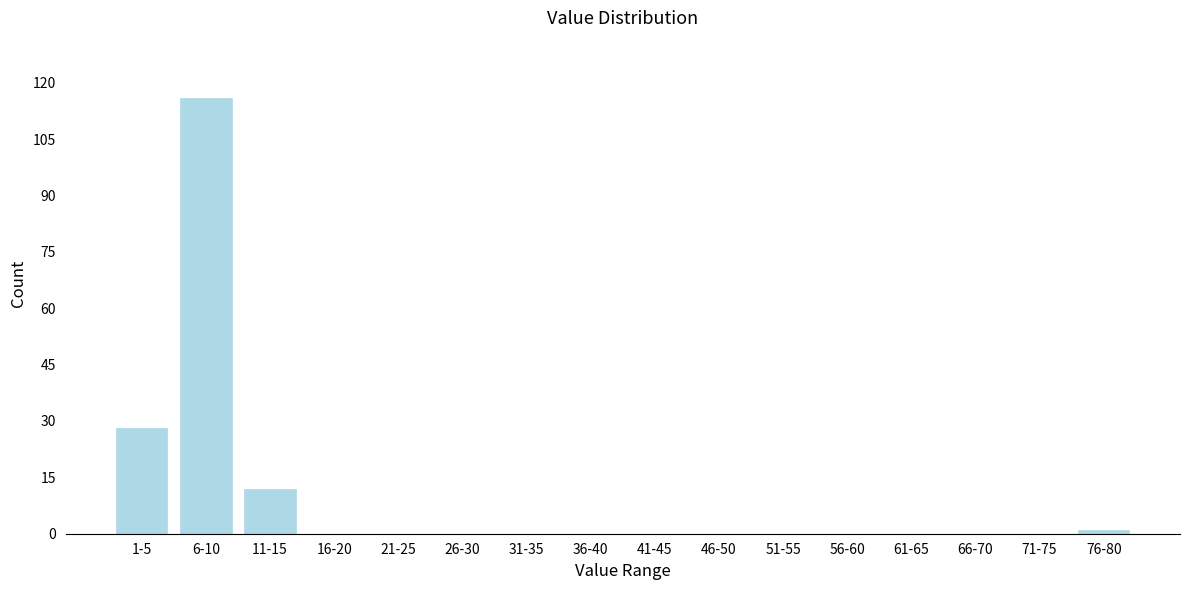

Reading right to left, transcribe all the data shown in this chart.

76-80=1	71-75=0	66-70=0	61-65=0	56-60=0	51-55=0	46-50=0	41-45=0	36-40=0	31-35=0	26-30=0	21-25=0	16-20=0	11-15=12	6-10=116	1-5=28